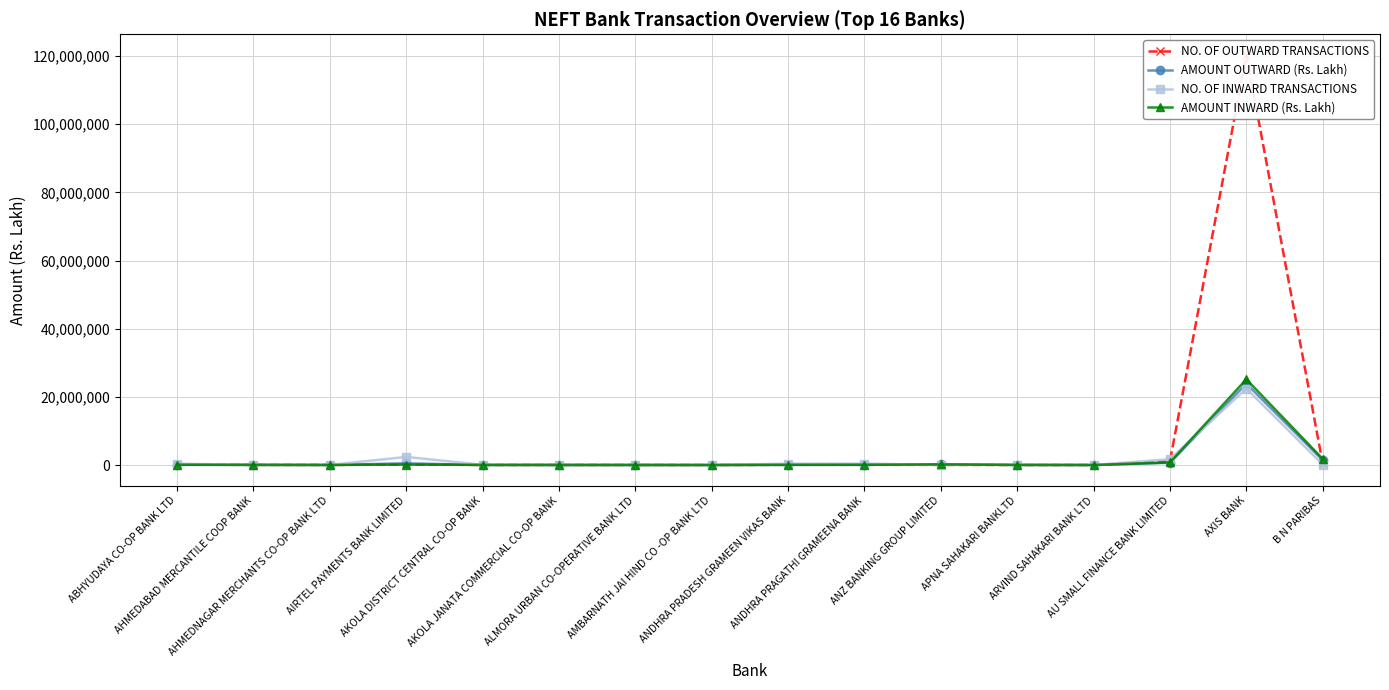

Is this an area chart (filled region under the line)?

No